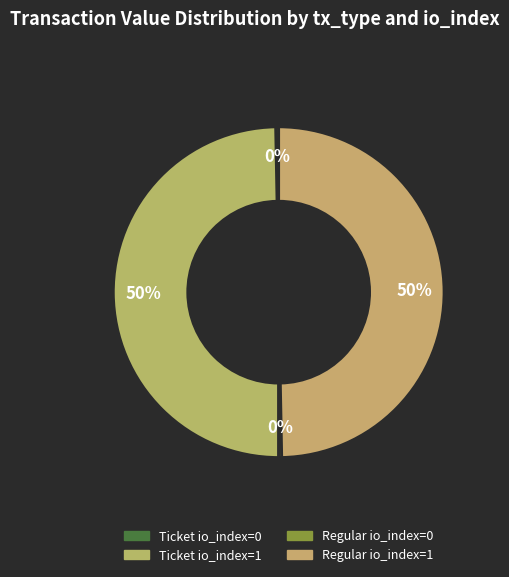

How many slices are in this pie chart?

4